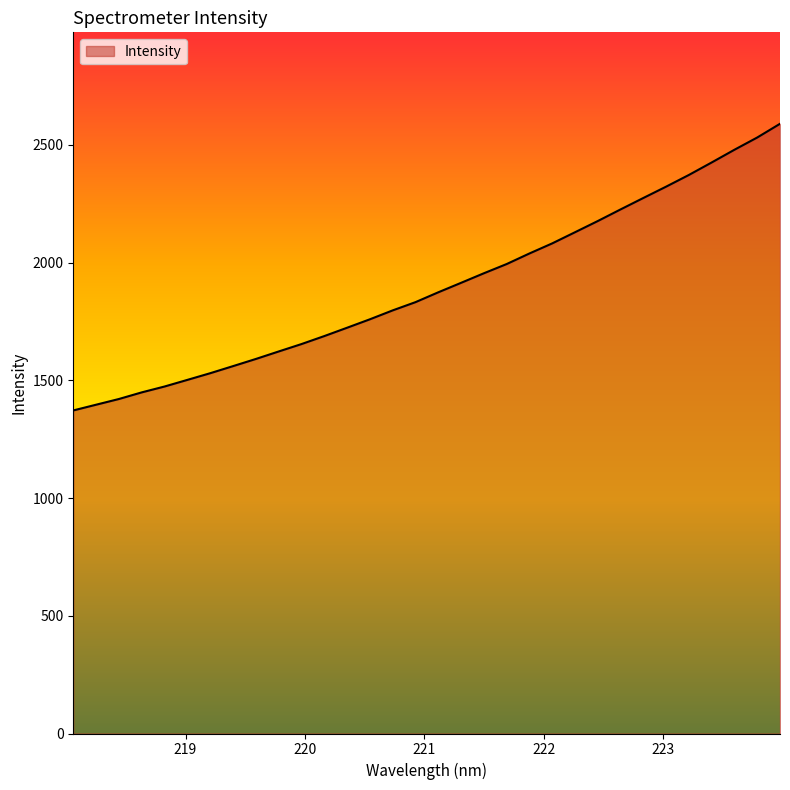

What is the average value?

1898.6